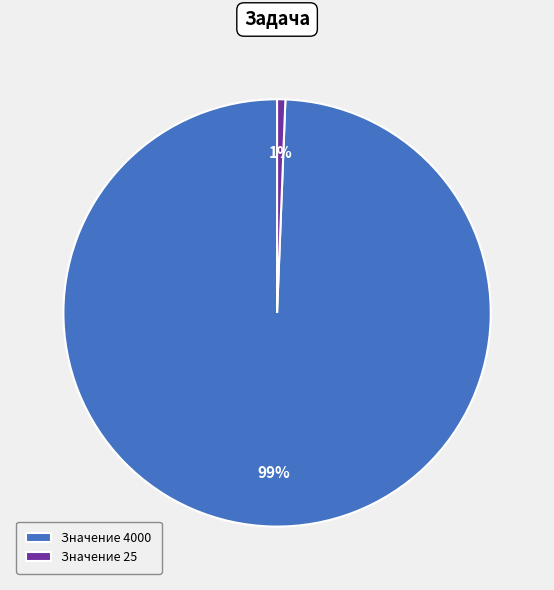

To the nearest percent, what percentage of the pie is Значение 4000?

99%